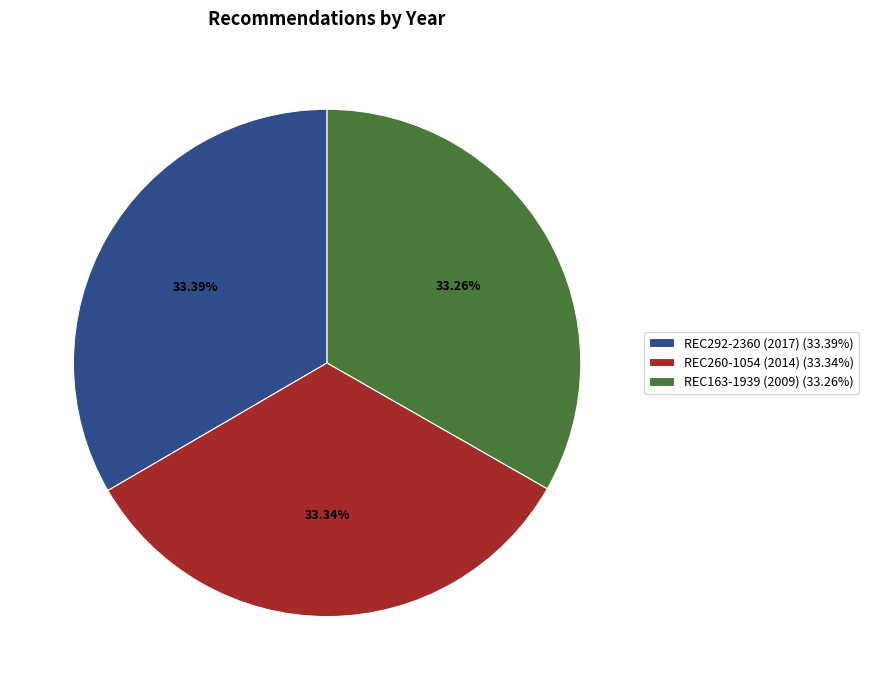

What percentage do REC163-1939 (2009) and REC260-1054 (2014) together represent?

66.6%